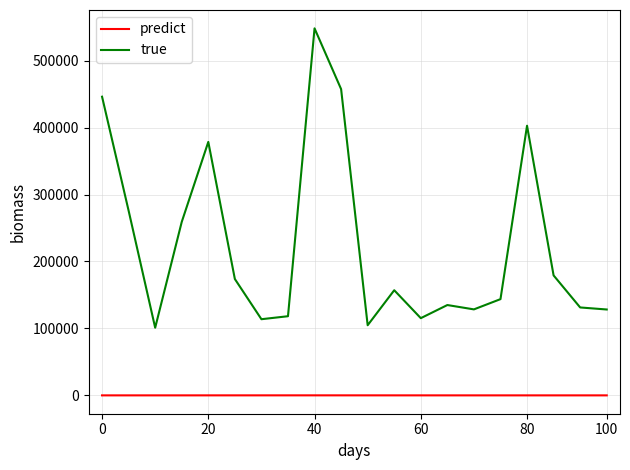

What is the greatest value displayed?

548201.3